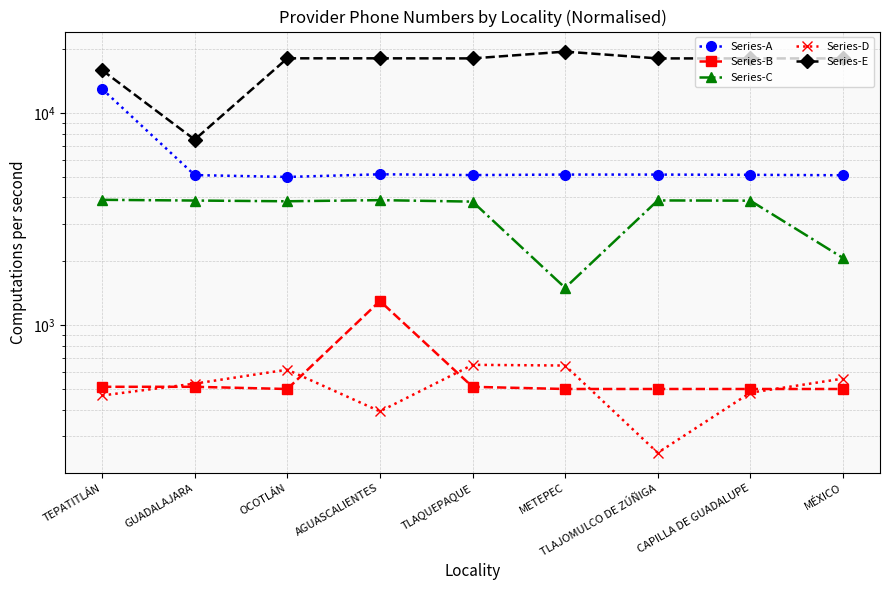

What is the difference between the maximum and minimum values in the Series-C series?

2400.0